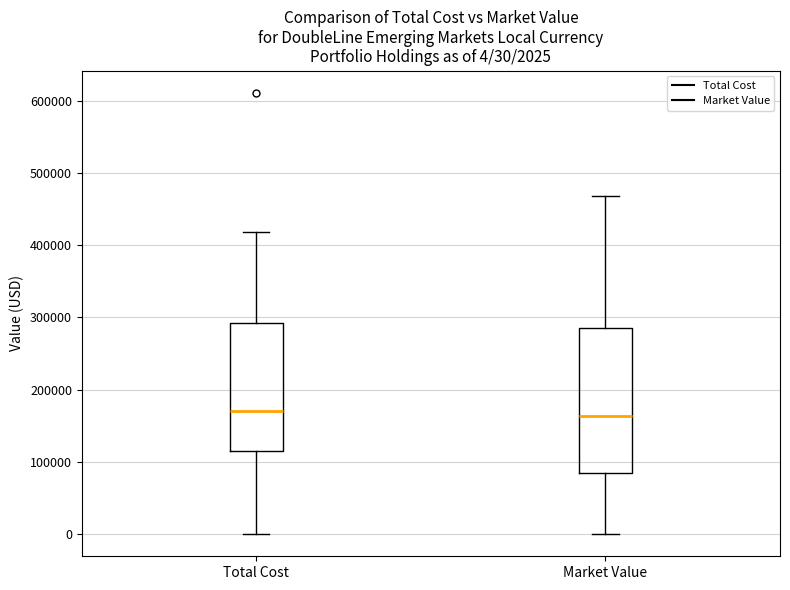

Which box is the tallest, from its lower edge to its upper edge?

Market Value